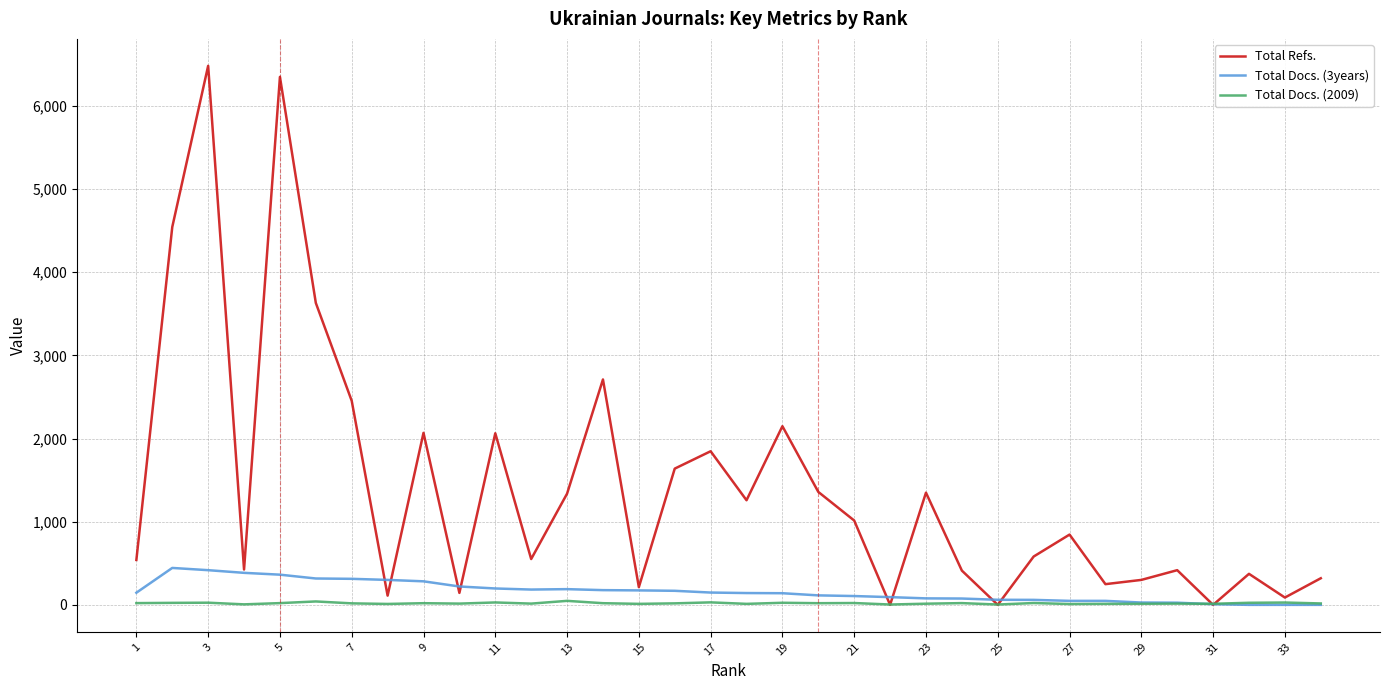

Which series has the largest total across all categories?

Total Refs.